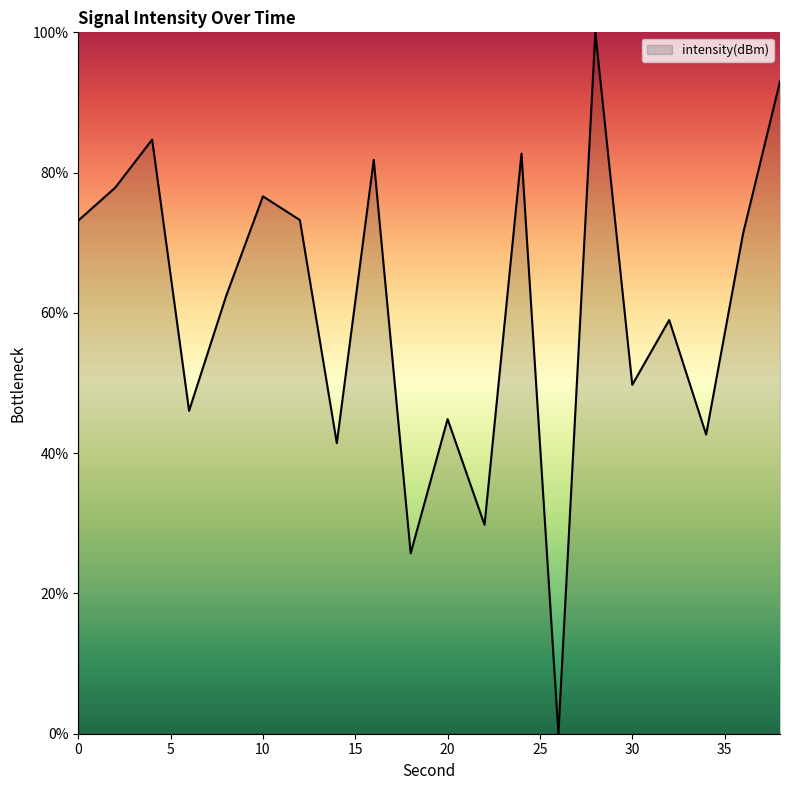

What is the difference between the maximum and minimum values?

100.0